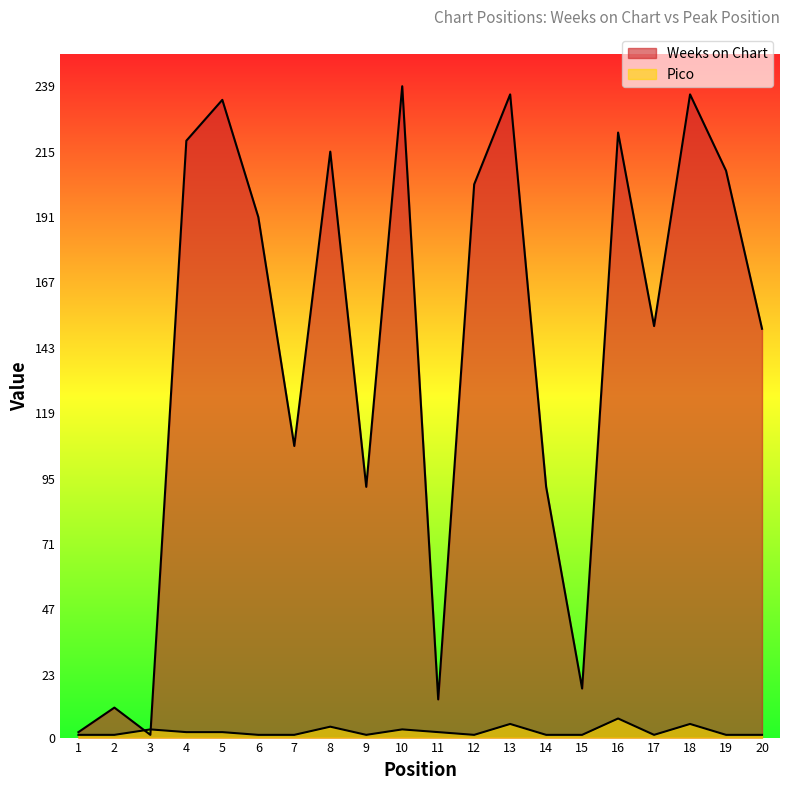

After their last crossing, which series has the higher values: Weeks on Chart or Pico?

Weeks on Chart